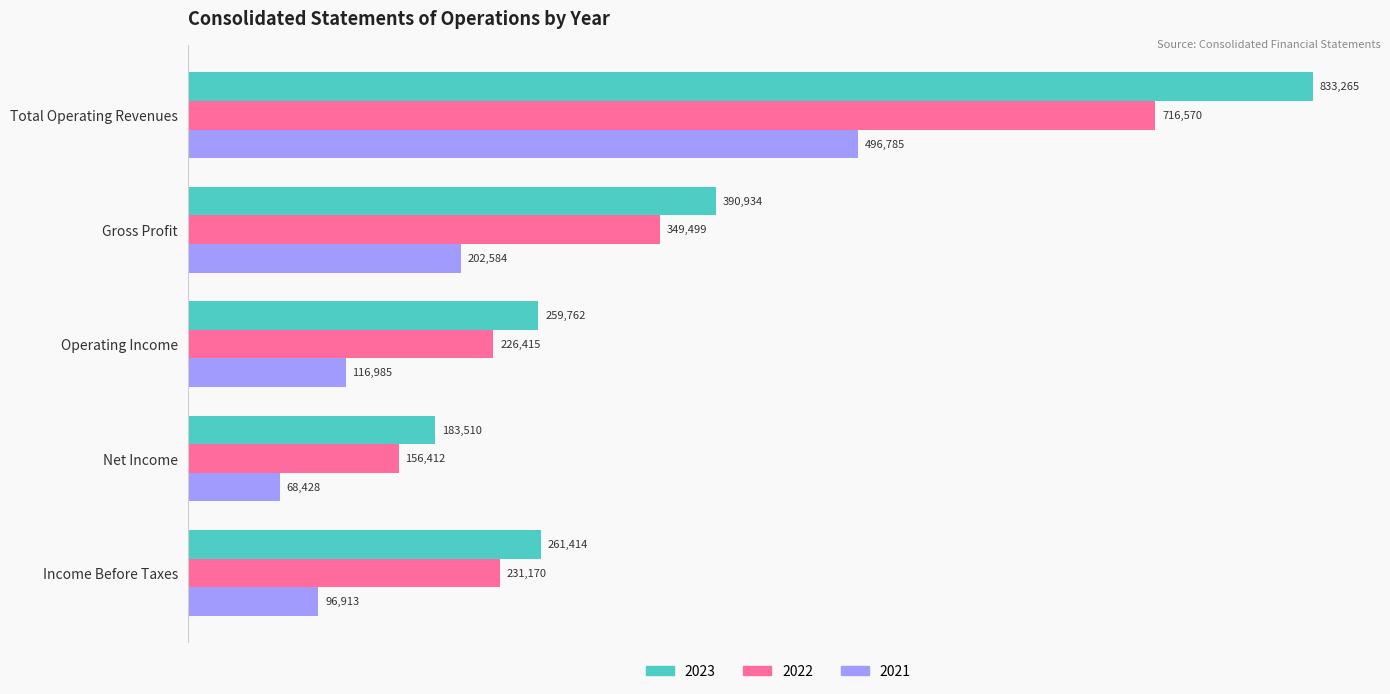

Rank the series by their maximum value, from lowest to highest.

2021, 2022, 2023